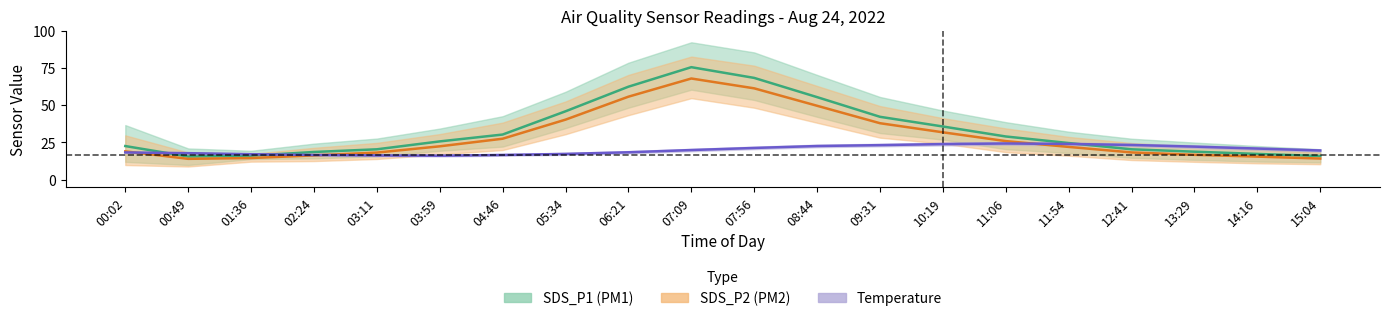

What is the value of the Temperature (center) point at the 5th from the left?

16.2